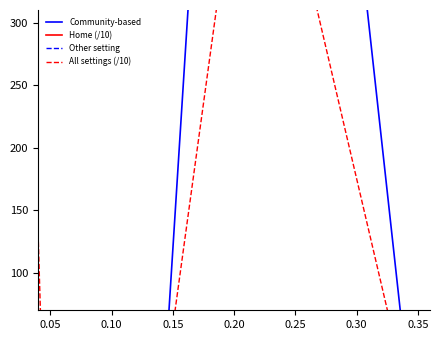

Where does the Home (/10) series first go above 29?

0.10